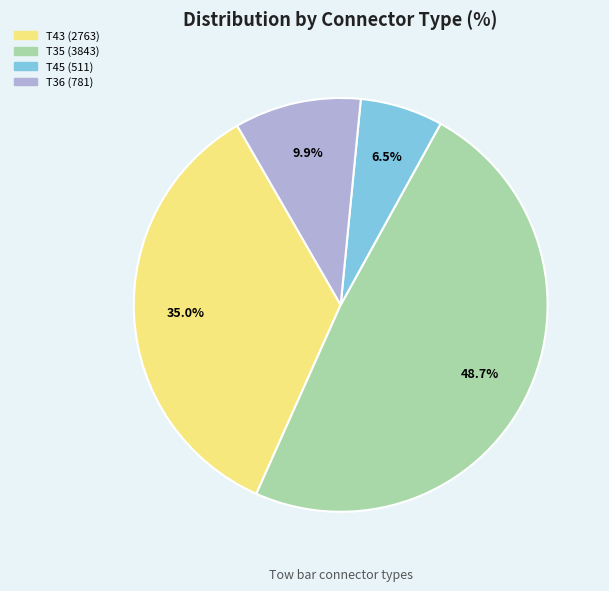

Is there any slice that represents more than half of the pie?

No